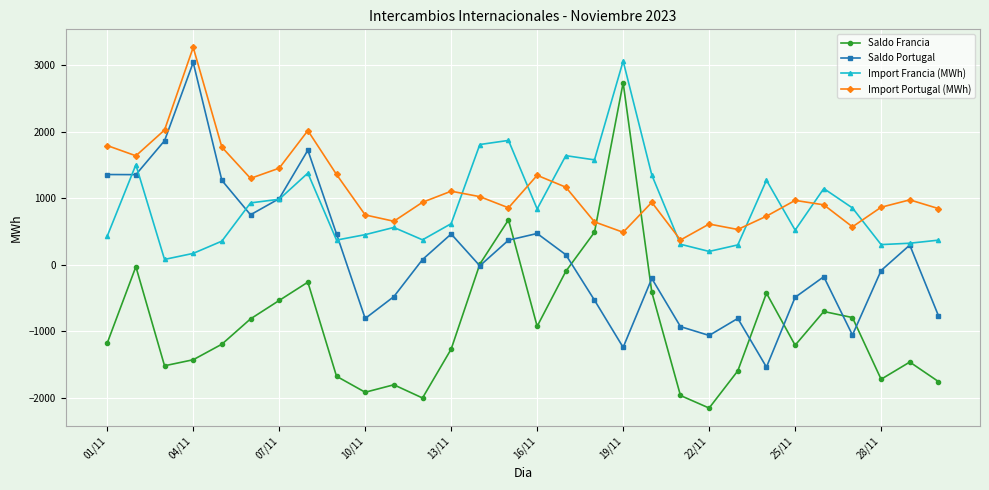

What is the value of the Saldo Francia point at the 2nd from the left?

-31.7